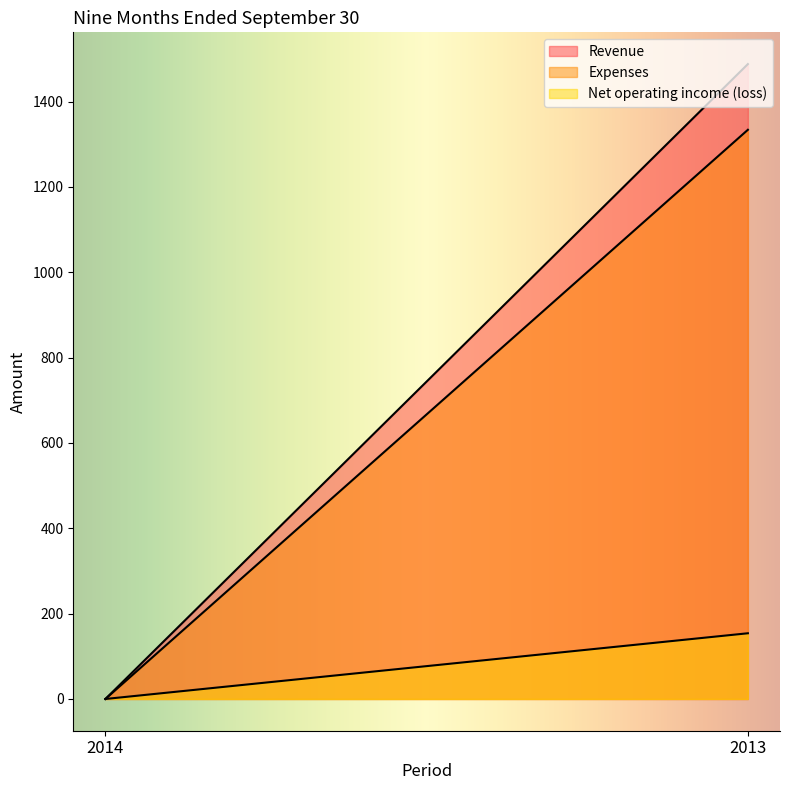

Which series has the largest total across all categories?

Revenue